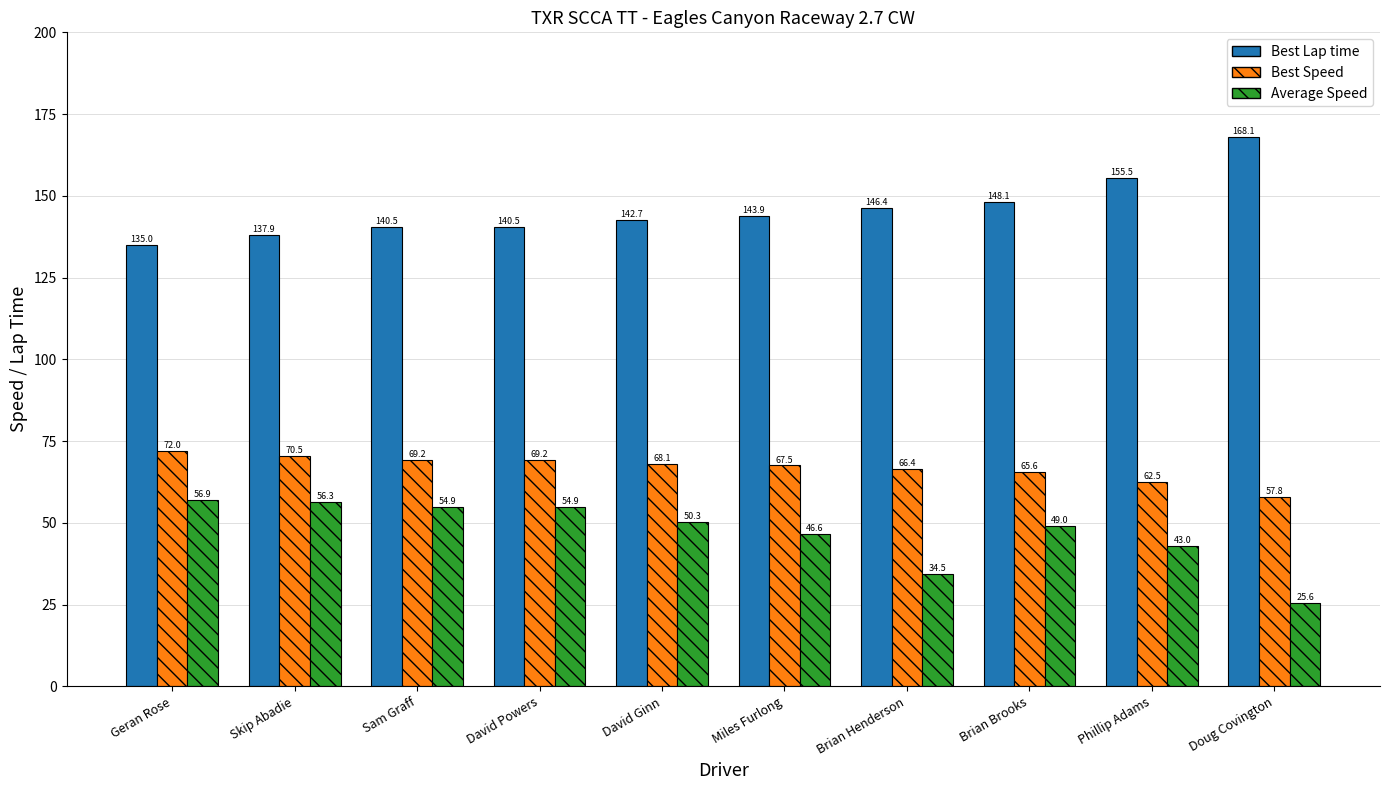

At Geran Rose, list the series in order from smallest to largest.

Average Speed, Best Speed, Best Lap time